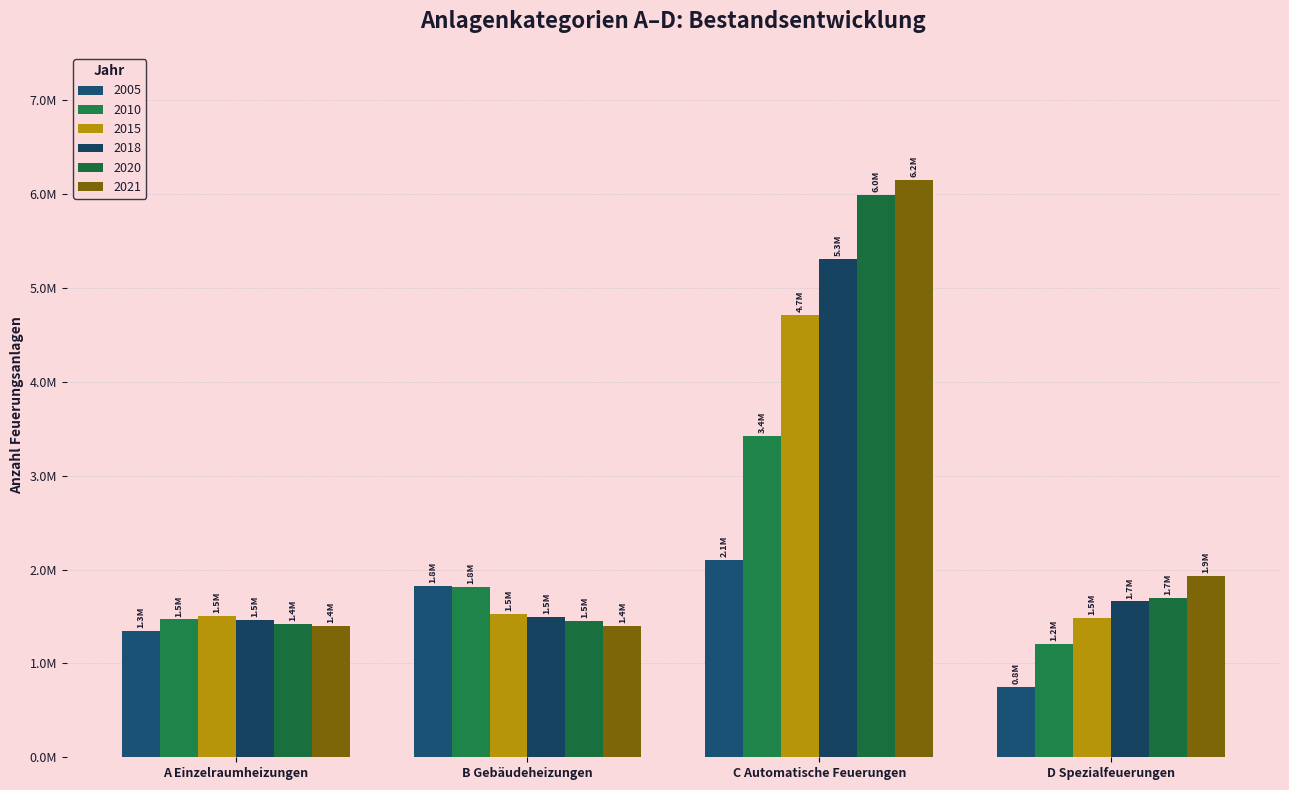

List the series in order of their peak value, highest first.

2021, 2020, 2018, 2015, 2010, 2005